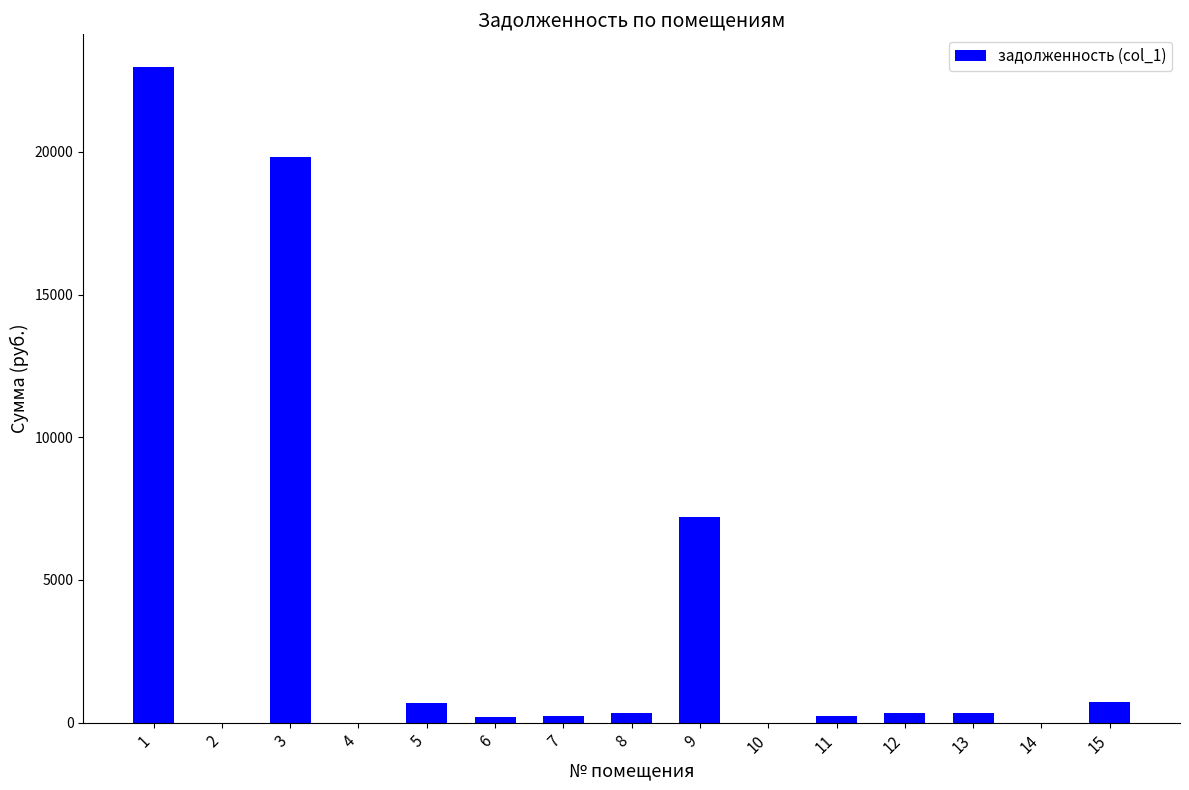

What is the sum of all values?

53155.2